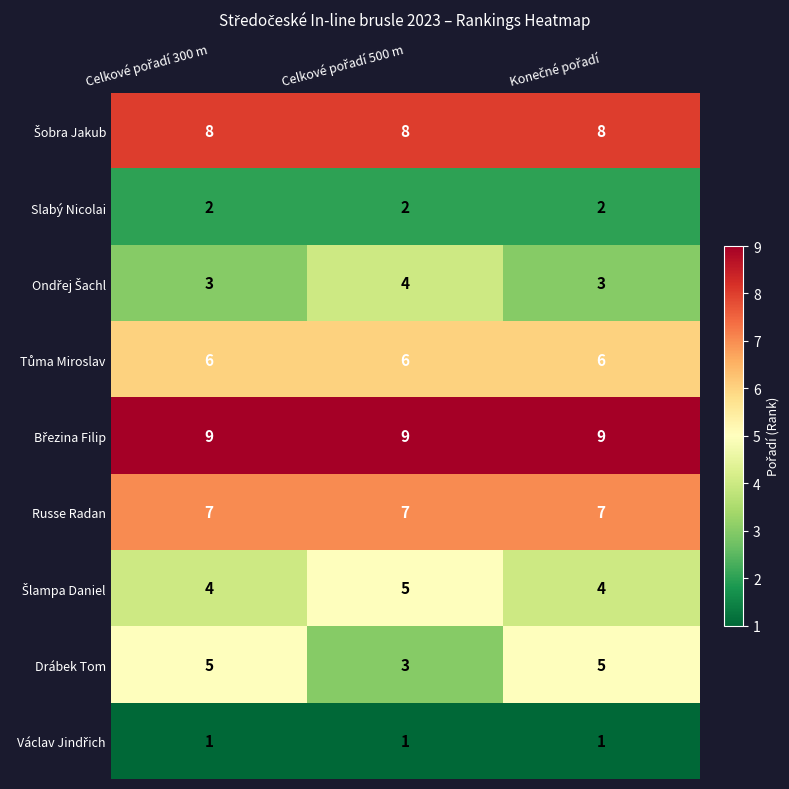

Count the Drábek Tom values in the range 3 to 5.

3